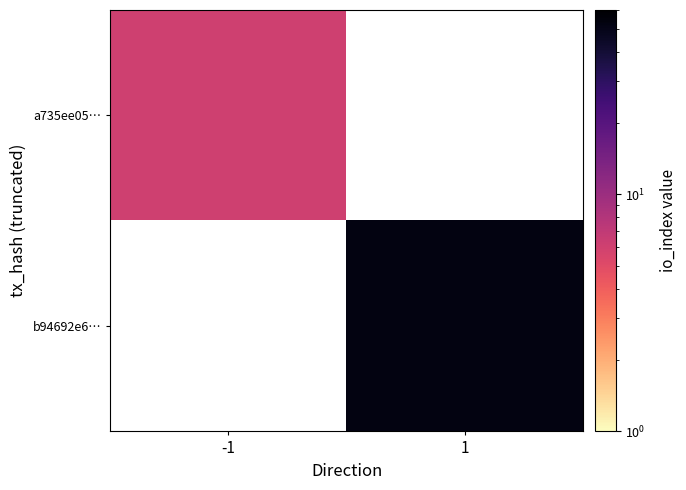

How many values in a735ee05… are above zero?

1